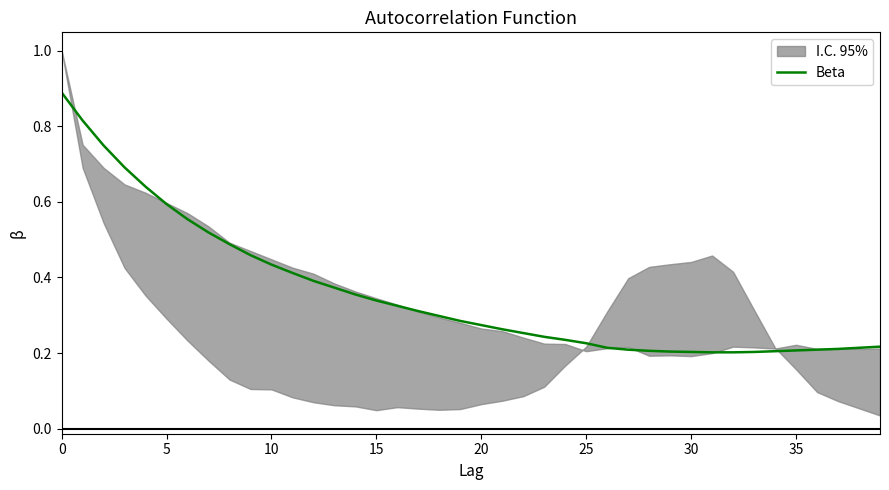

What is the label of the 22nd point from the right?

18